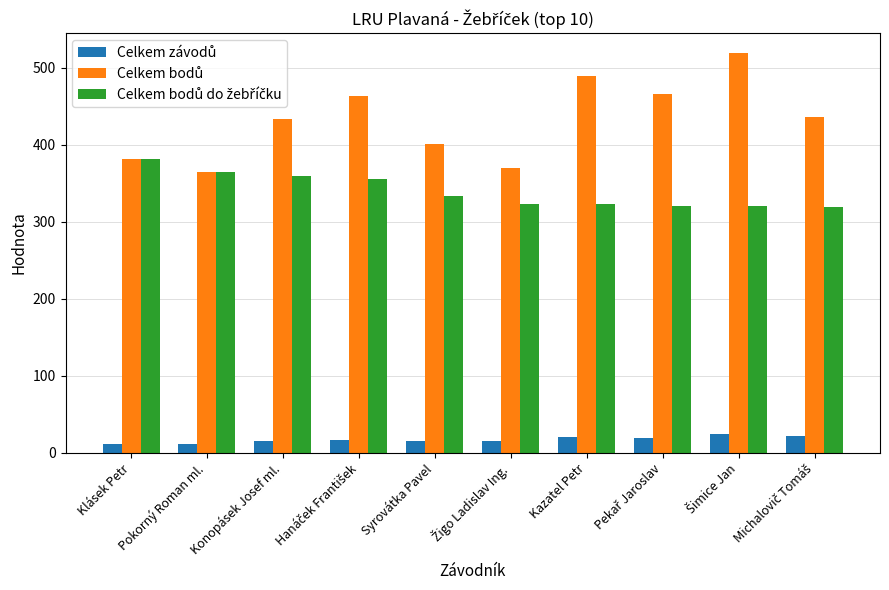

What is the difference between the highest and lowest values at Klásek Petr?

370